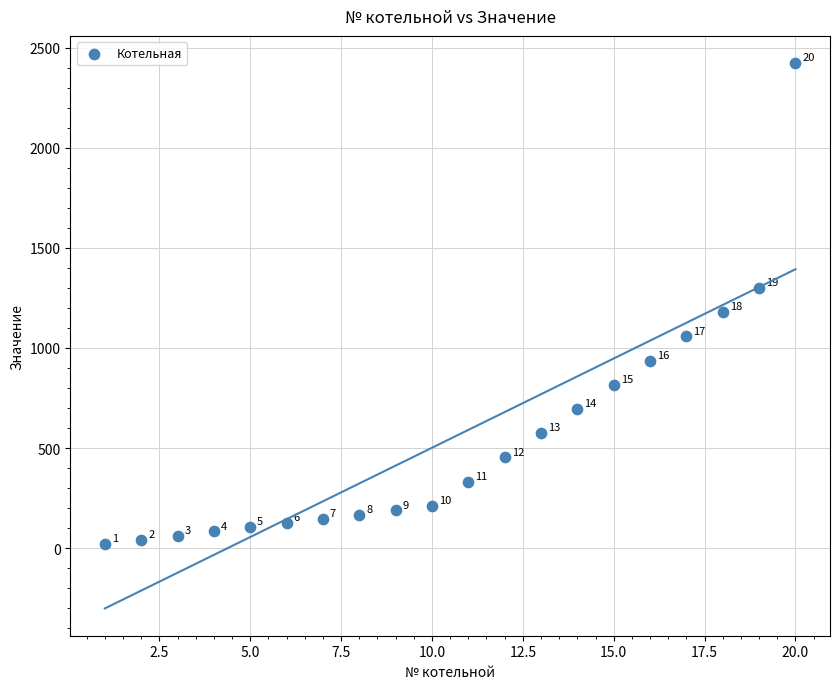

What Y value in the scatter plot is closest to 1221?

1179